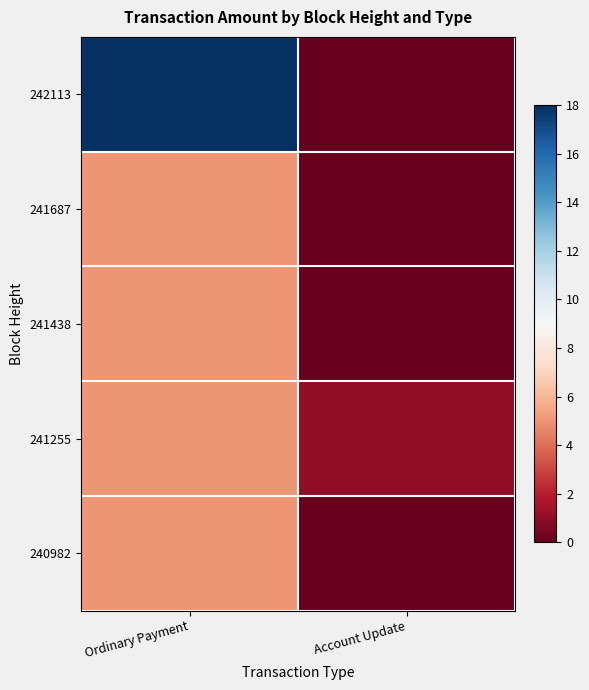

Which series changed the most between Ordinary Payment and Account Update?

242113